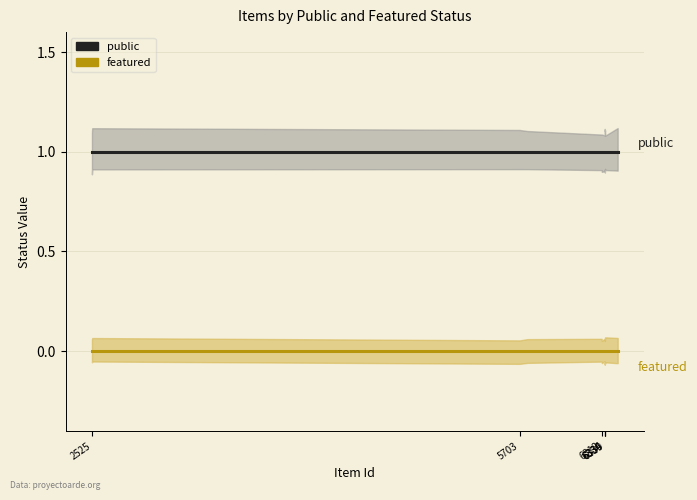

What is the value of the public point at the 12th from the left?

1